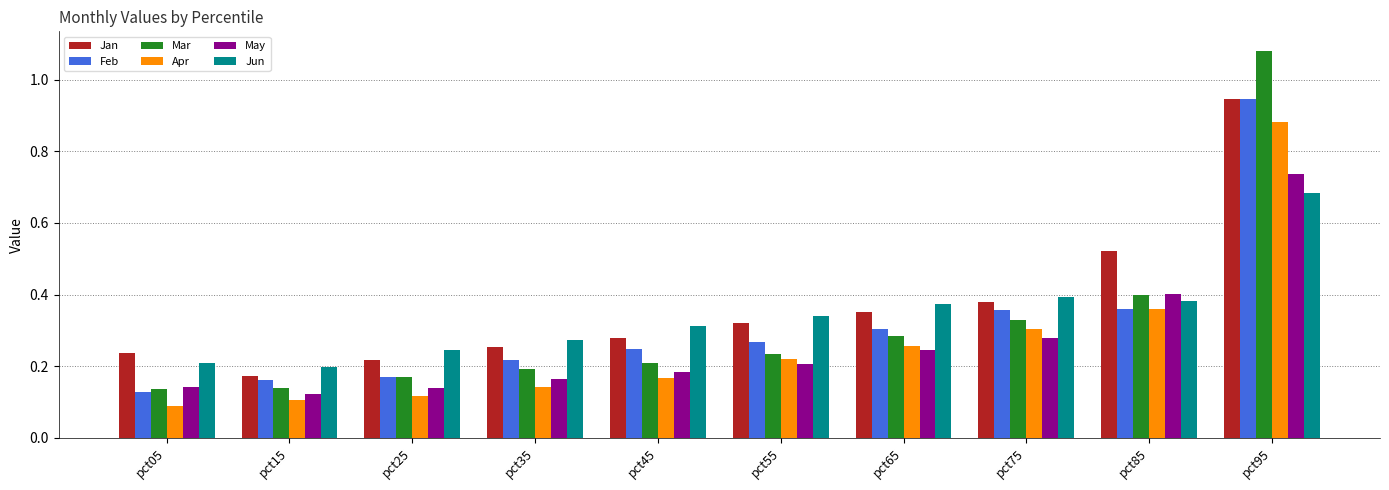

The Jan series shows 0.2 at pct25. True or false?

True